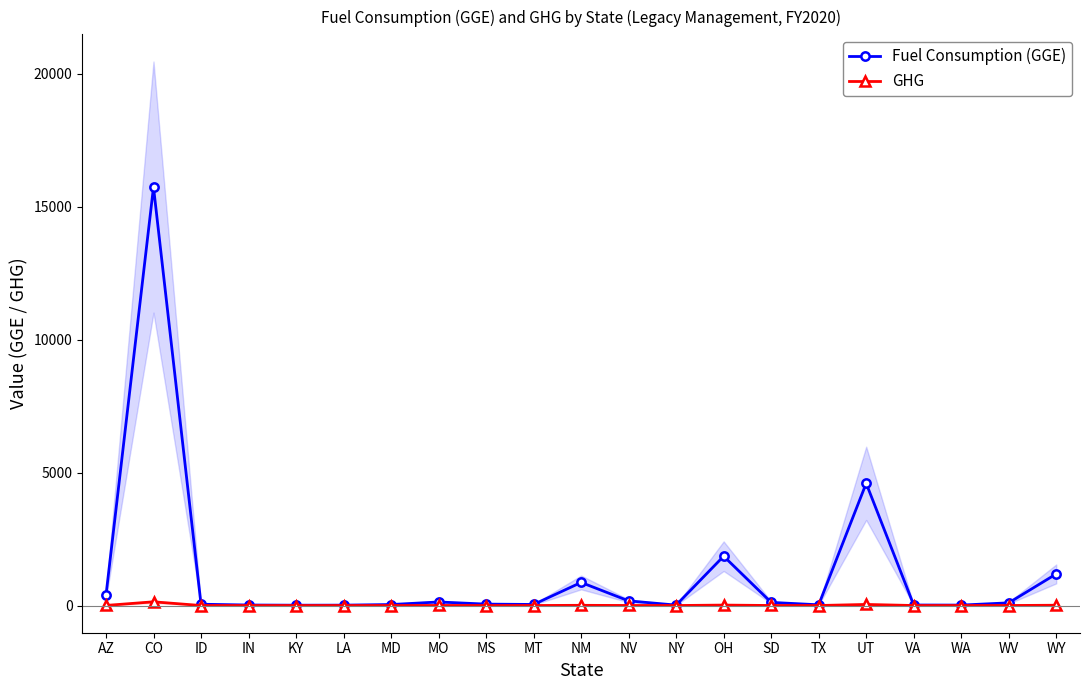

Is it true that GHG equals 1.0 at SD?

True